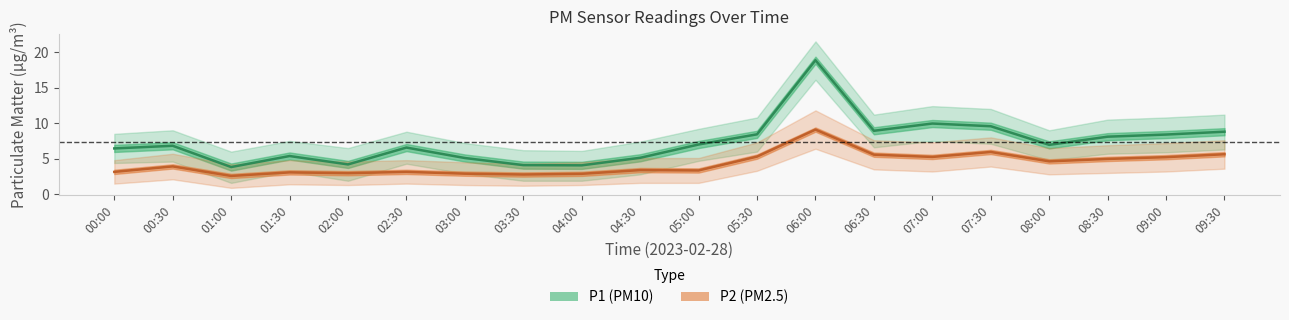

Between 02:30 and 03:00, which series saw the biggest shift?

P1 (PM10)